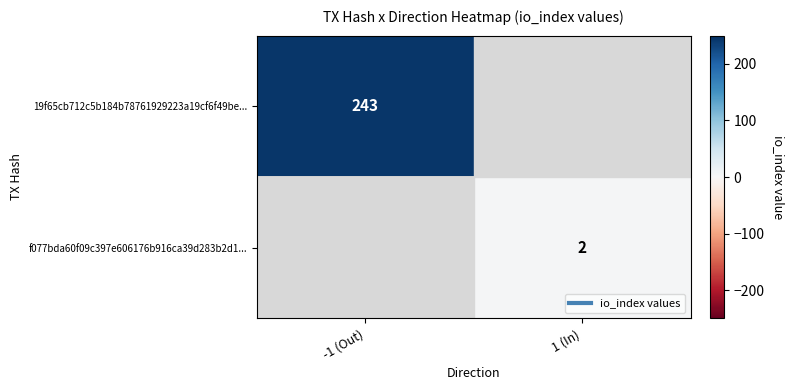

Which label corresponds to the largest value in the chart?

-1 (Out)